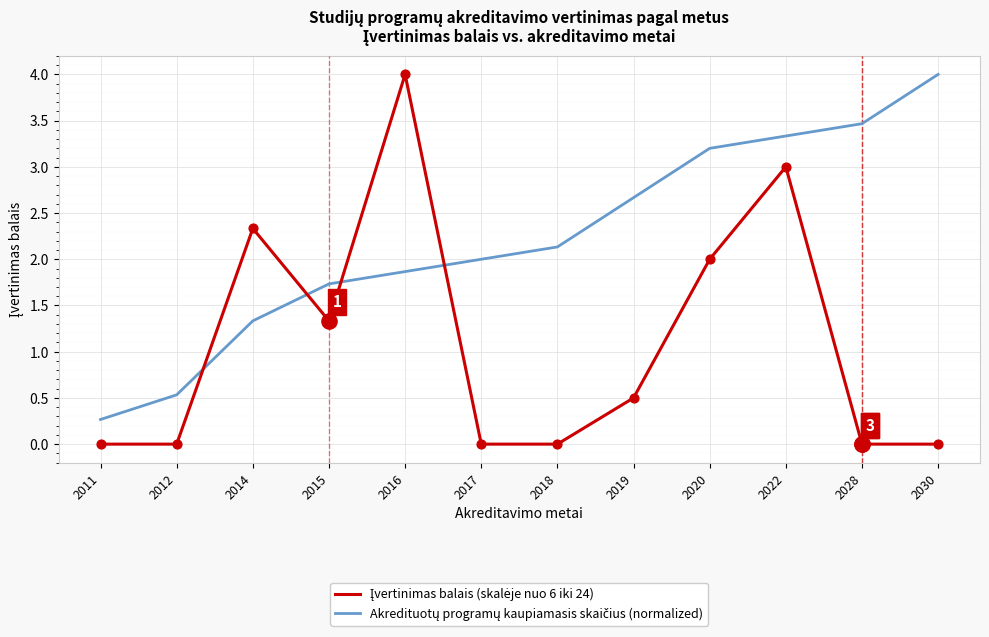

At which category is the sum across all series the highest?

2022